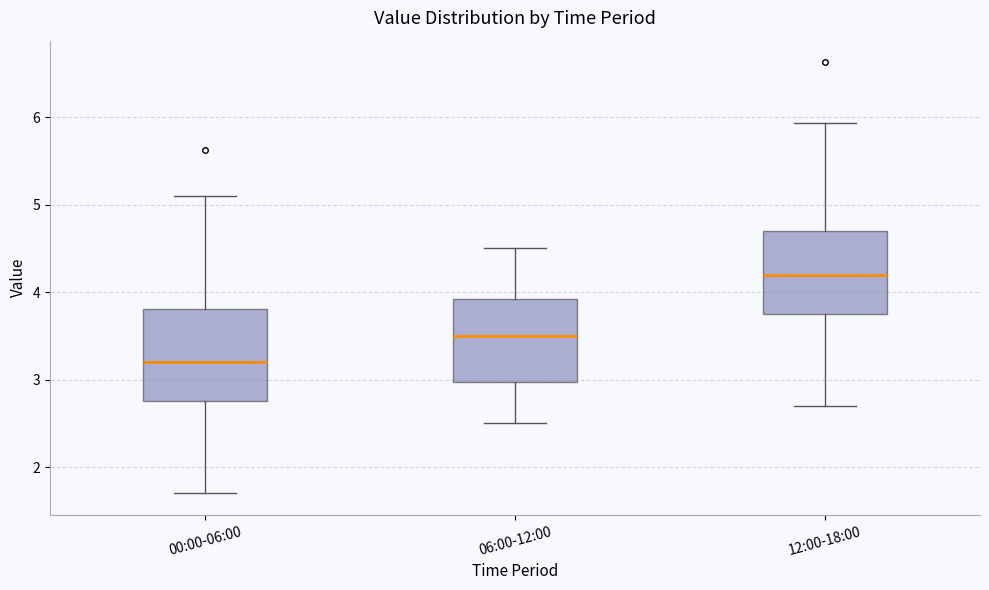

Which box is the tallest, from its lower edge to its upper edge?

00:00-06:00